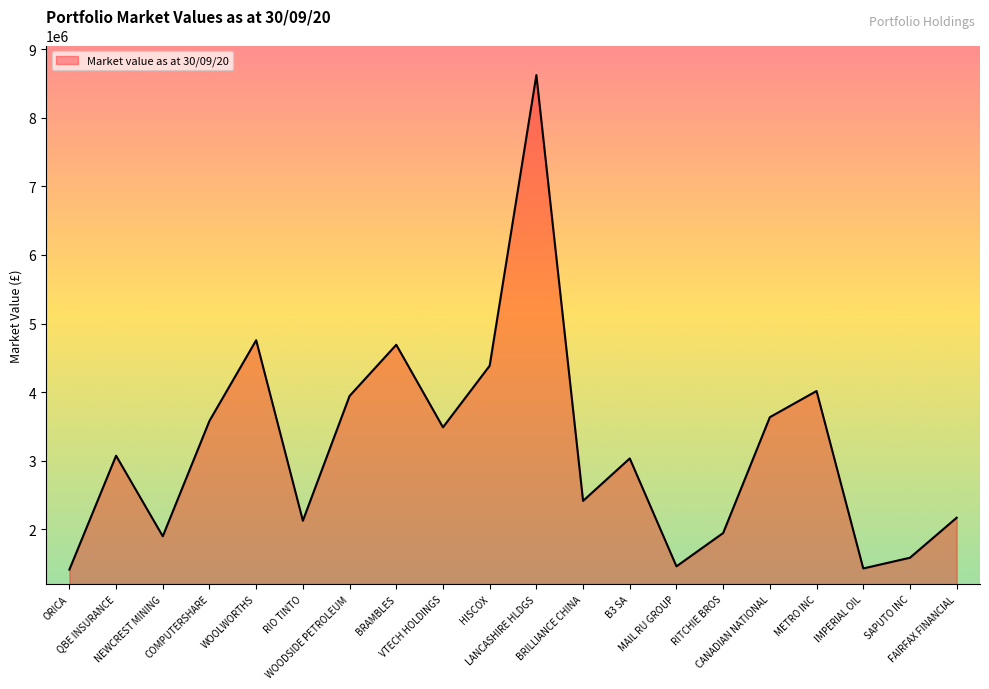

Which category has the highest value across all series?

LANCASHIRE HLDGS